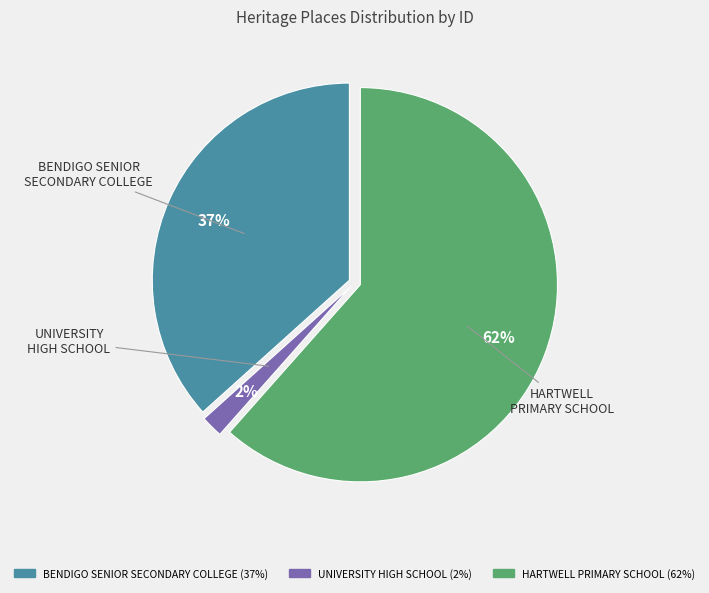

True or false: HARTWELL PRIMARY SCHOOL accounts for 68% of the total.

False